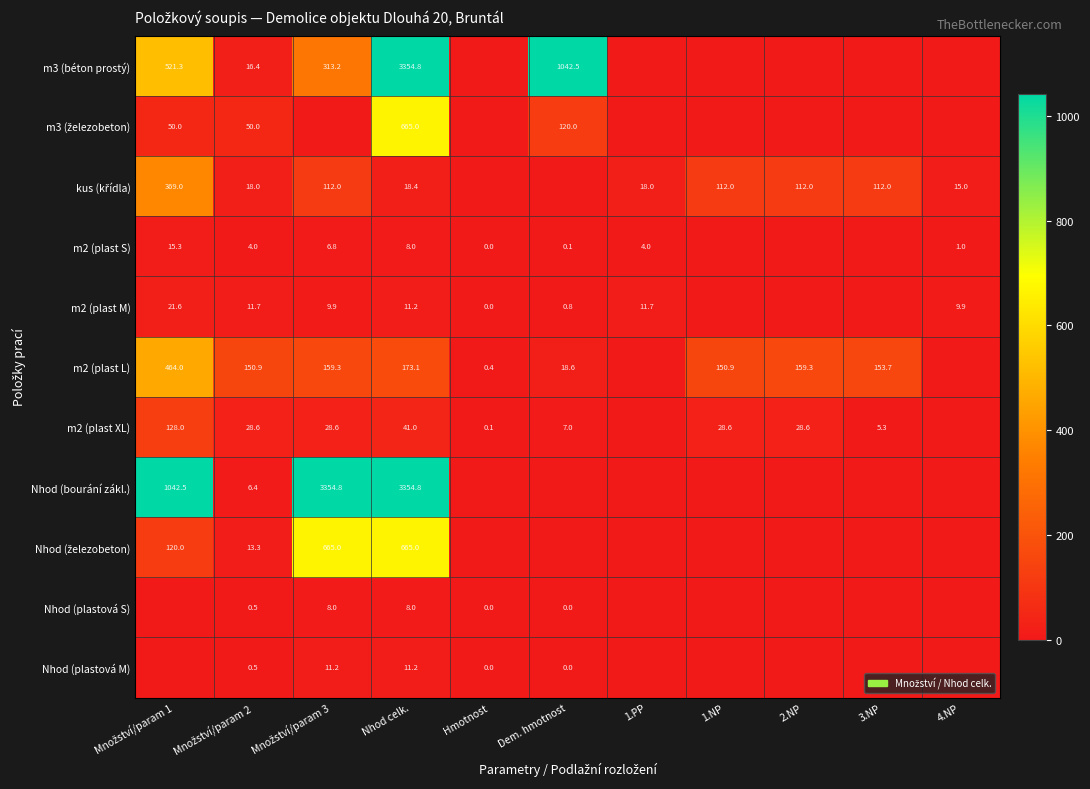

The value of m2 (plast L) at Dem. hmotnost is 28.9. True or false?

False